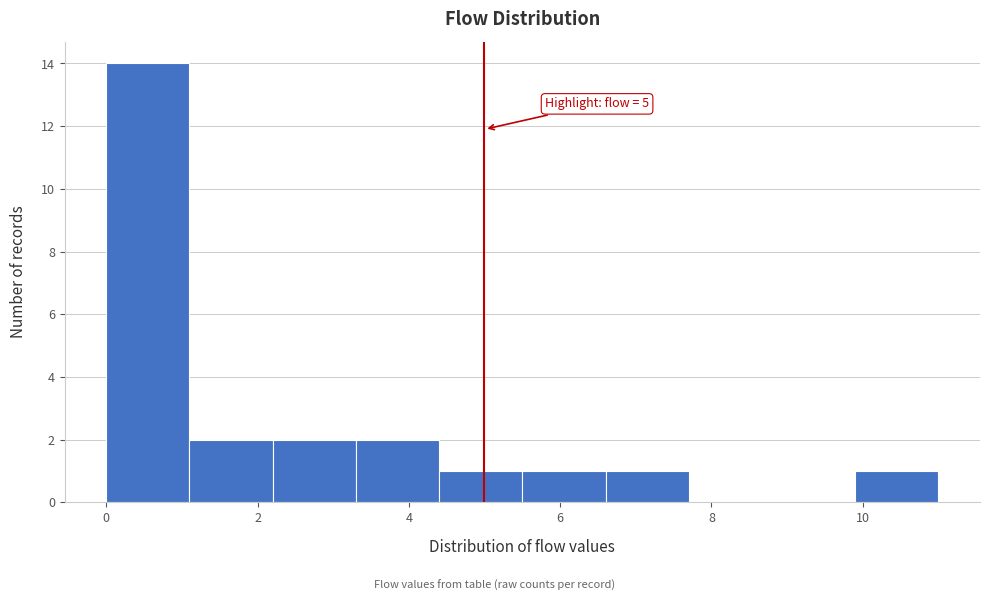

Over which range of the x-axis is the bar tallest?

0.0 to 1.1